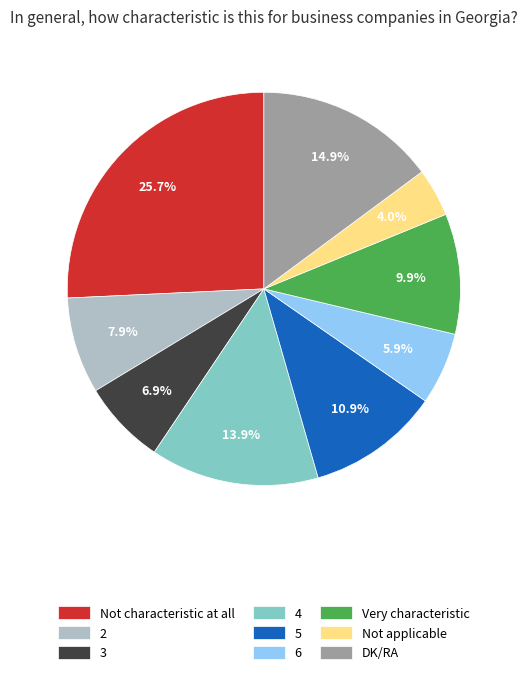

Rank the categories by value from highest to lowest.

Not characteristic at all, DK/RA, 4, 5, Very characteristic, 2, 3, 6, Not applicable